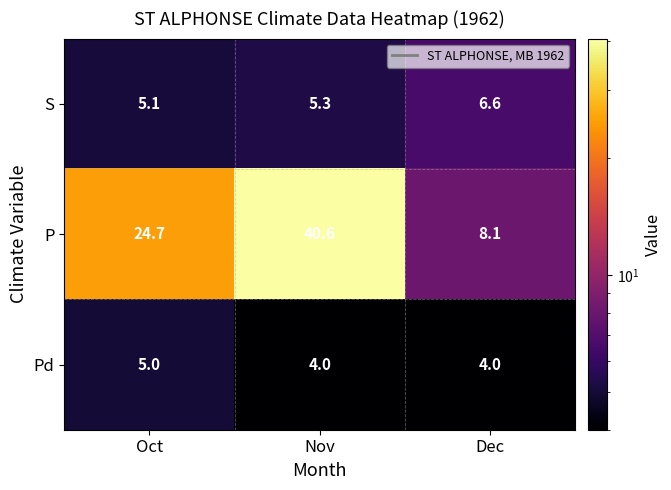

What is the difference between the highest and lowest values at Oct?

19.7